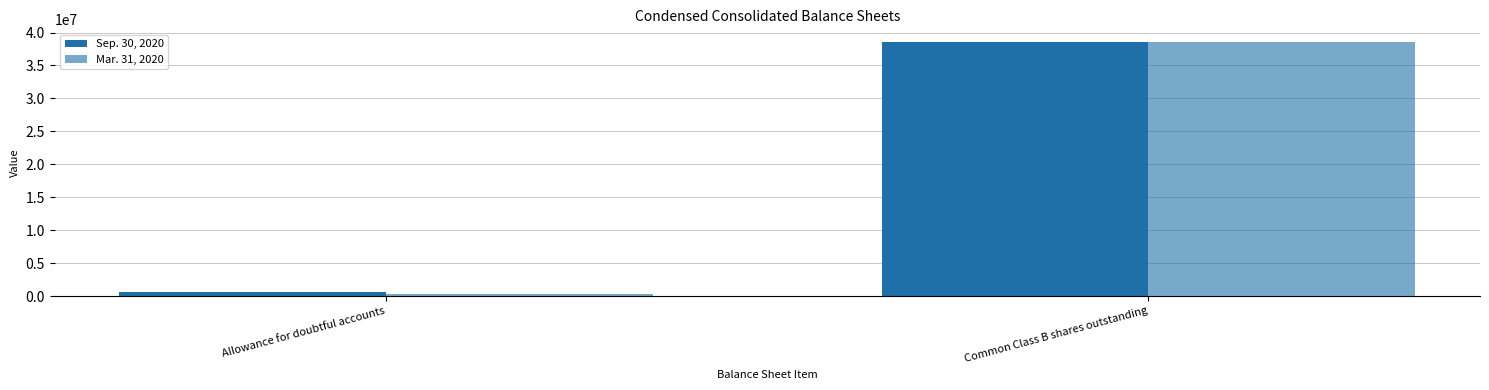

True or false: Mar. 31, 2020 has a value of 204395 at Allowance for doubtful accounts.

False